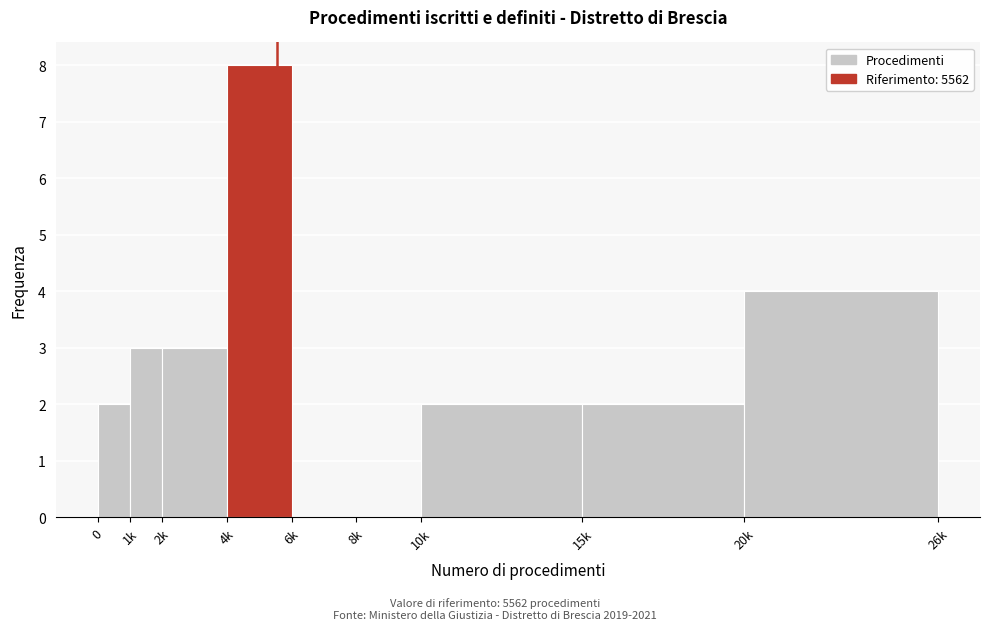

Reading left to right, list all the values displayed in this chart.

0=2	1k=3	2k=3	4k=8	6k=0	8k=0	10k=2	15k=2	20k=4